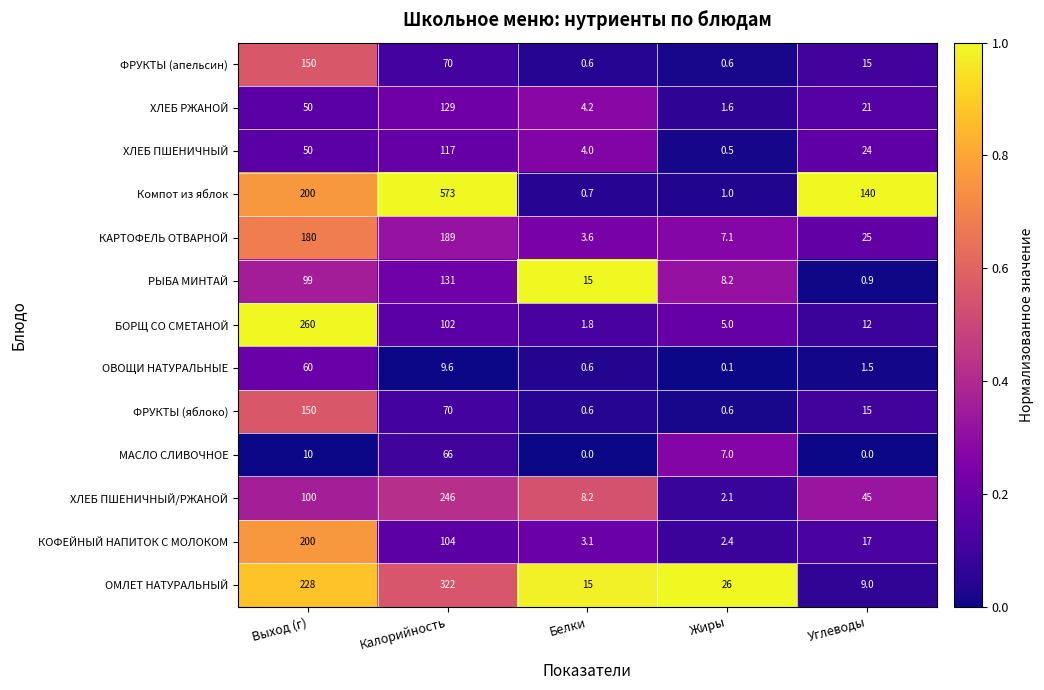

At how many categories does at least one series exceed 0?

5